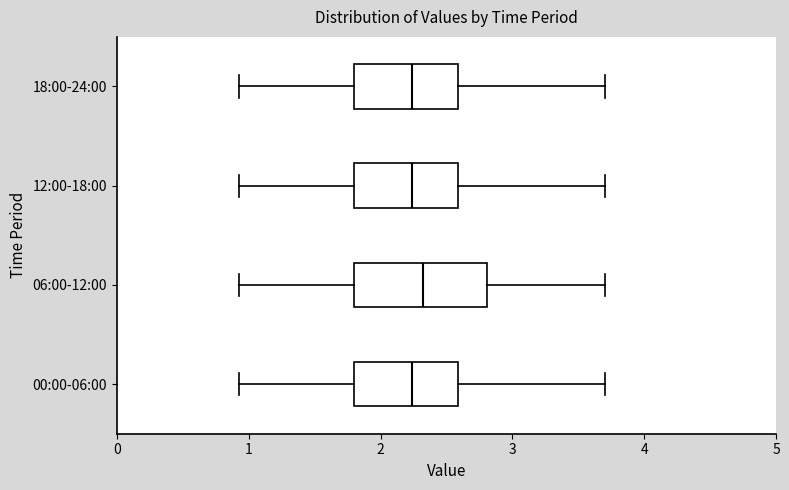

Reading bottom to top, transcribe this box plot: for each box, give where its median line is, the range the box spans, and where its two whiskers end, as read against the x-axis. The values are not printed on the chart, so give them approximately, as read against the axis.

00:00-06:00: median 2.2, box 1.8 to 2.6, whiskers 0.9 to 3.7
06:00-12:00: median 2.3, box 1.8 to 2.8, whiskers 0.9 to 3.7
12:00-18:00: median 2.2, box 1.8 to 2.6, whiskers 0.9 to 3.7
18:00-24:00: median 2.2, box 1.8 to 2.6, whiskers 0.9 to 3.7